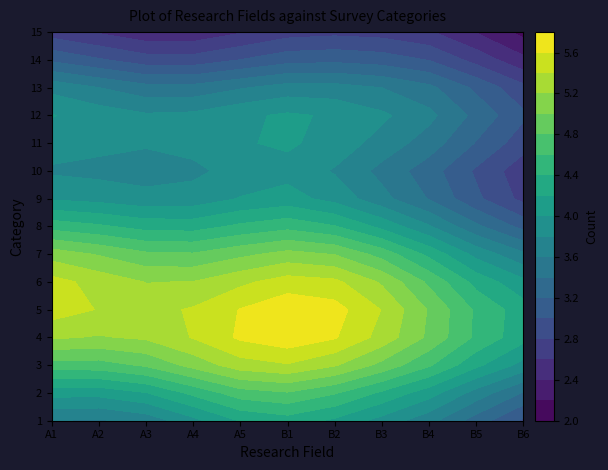

List the series in order of their peak value, highest first.

B1, A1, A4, A2, A3, B2, B3, B4, A5, B5, B6